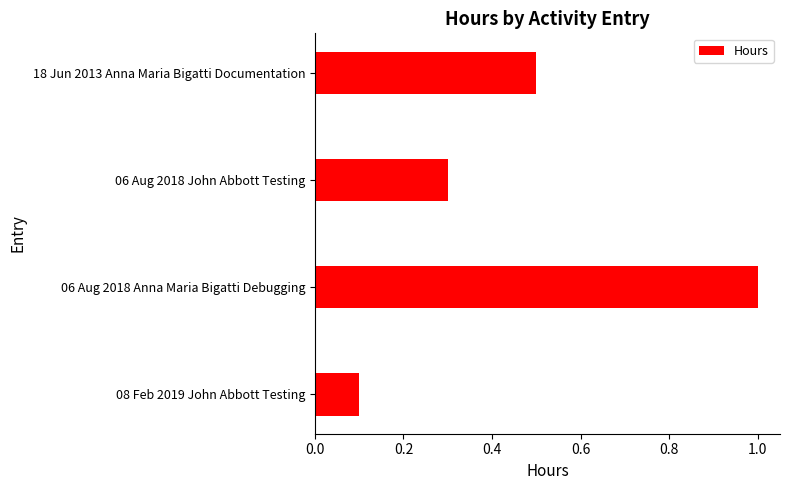

Reading top to bottom, list all the values displayed in this chart.

18 Jun 2013 Anna Maria Bigatti Documentation=0.5	06 Aug 2018 John Abbott Testing=0.3	06 Aug 2018 Anna Maria Bigatti Debugging=1.0	08 Feb 2019 John Abbott Testing=0.1